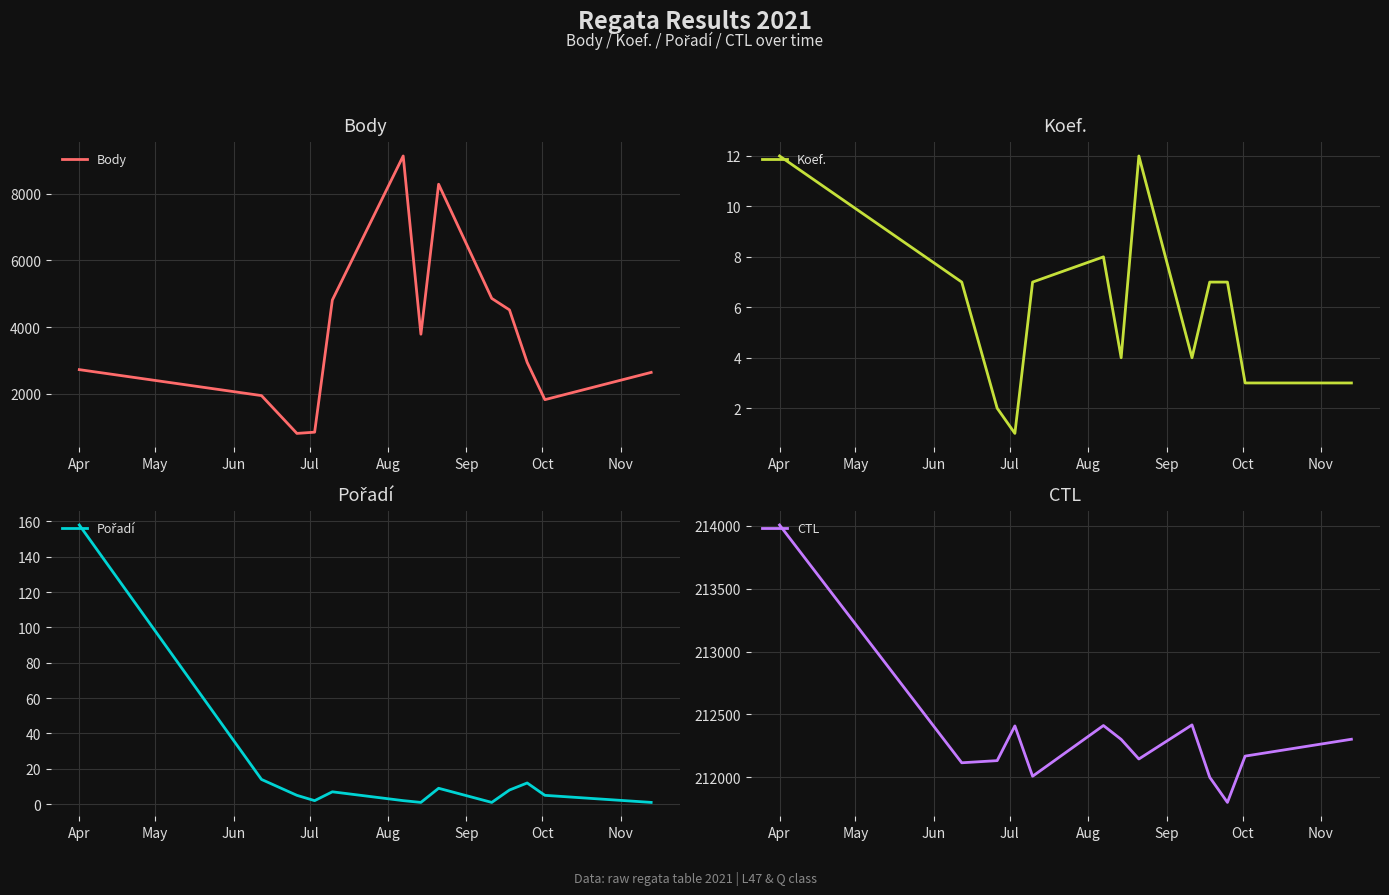

What is the maximum value for Body?

9139